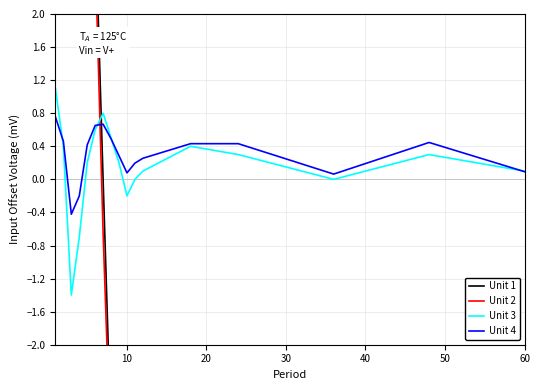

How many values in Unit 1 are above zero?

6